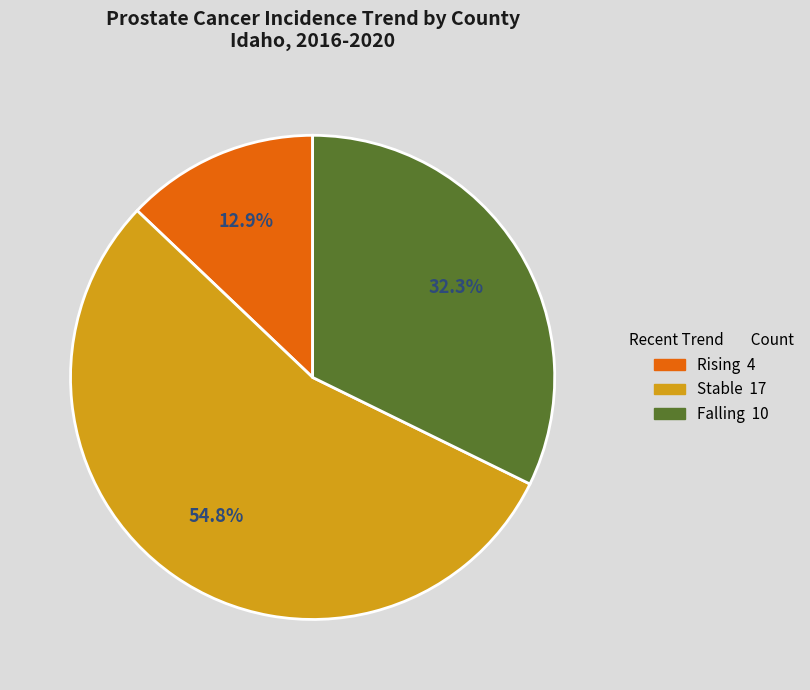

Is there any slice that represents more than half of the pie?

Yes